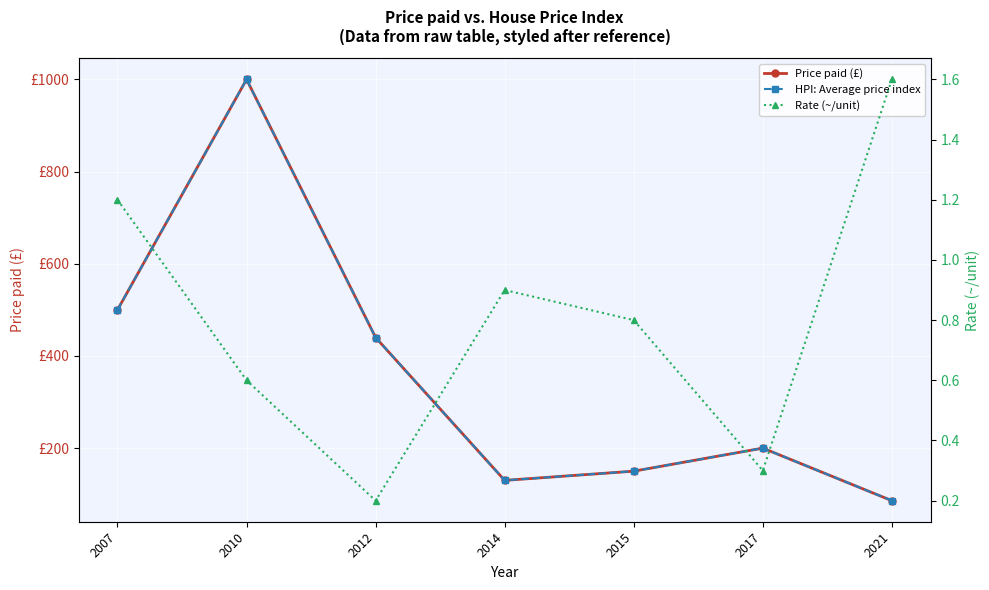

What is the difference between the HPI: Average price index values at 2012 and 2017?

240.0